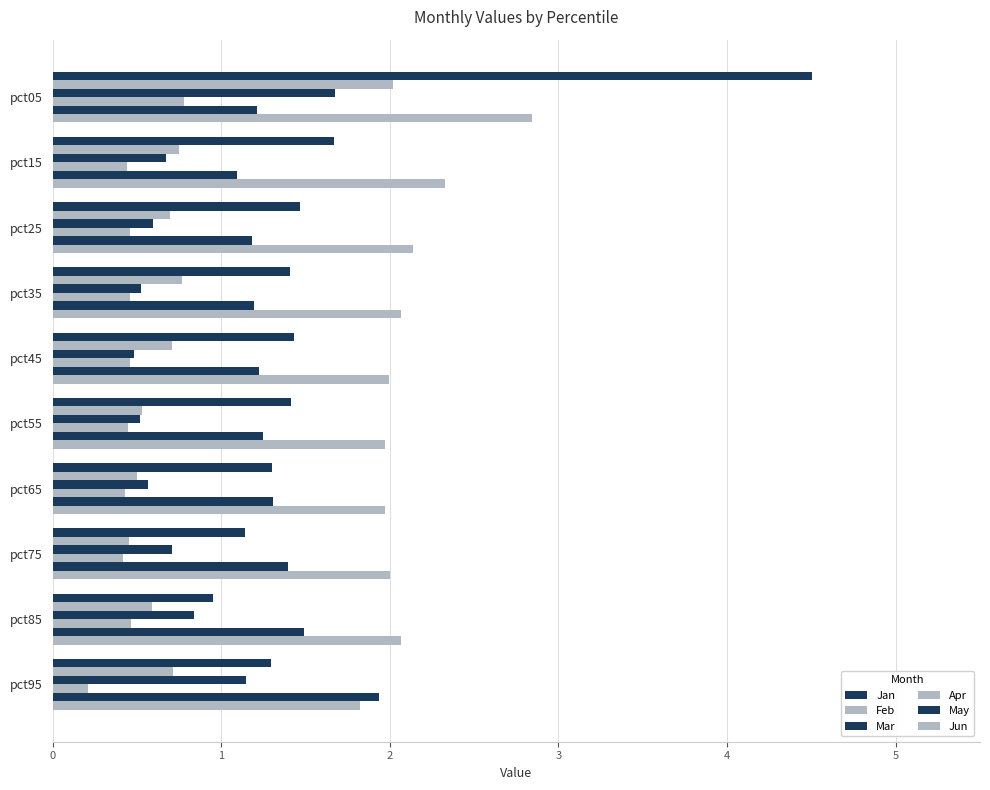

Reading left to right, list all the values displayed in this chart.

Jan: 0=4.5	1=1.7	2=1.5	3=1.4	4=1.4	5=1.4	6=1.3	7=1.1	8=1.0	9=1.3
Feb: 0=2.0	1=0.8	2=0.7	3=0.8	4=0.7	5=0.5	6=0.5	7=0.5	8=0.6	9=0.7
Mar: 0=1.7	1=0.7	2=0.6	3=0.5	4=0.5	5=0.5	6=0.6	7=0.7	8=0.8	9=1.1
Apr: 0=0.8	1=0.4	2=0.5	3=0.5	4=0.5	5=0.4	6=0.4	7=0.4	8=0.5	9=0.2
May: 0=1.2	1=1.1	2=1.2	3=1.2	4=1.2	5=1.2	6=1.3	7=1.4	8=1.5	9=1.9
Jun: 0=2.8	1=2.3	2=2.1	3=2.1	4=2.0	5=2.0	6=2.0	7=2.0	8=2.1	9=1.8